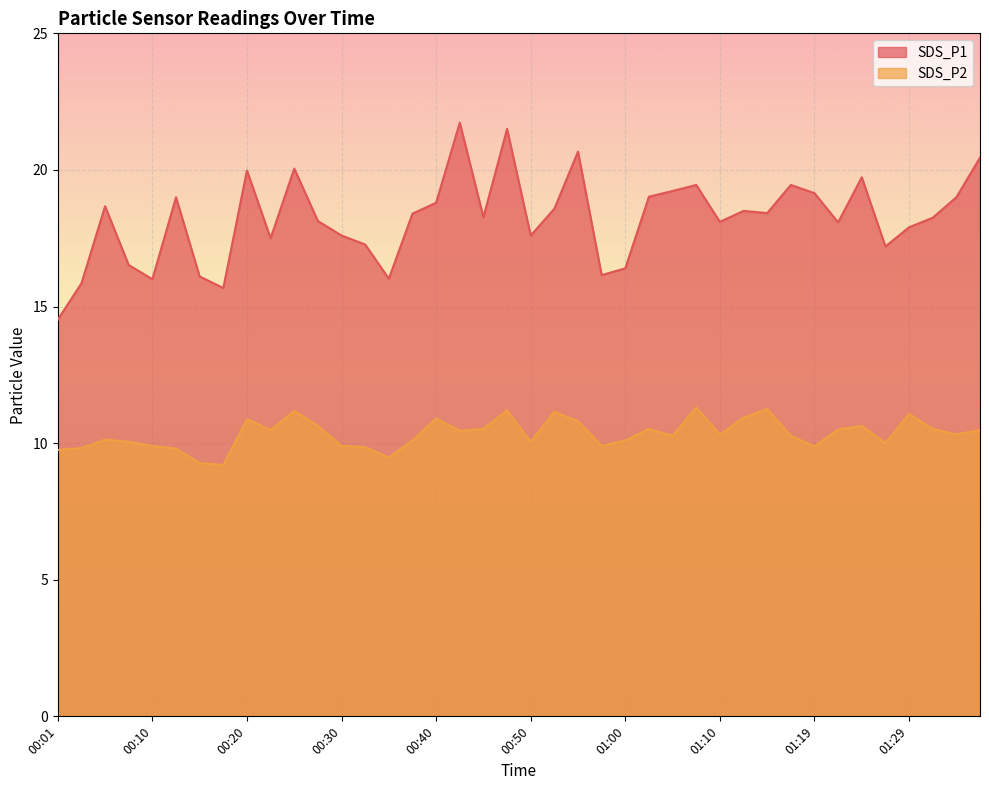

What is the label of the 16th point from the right?

01:00